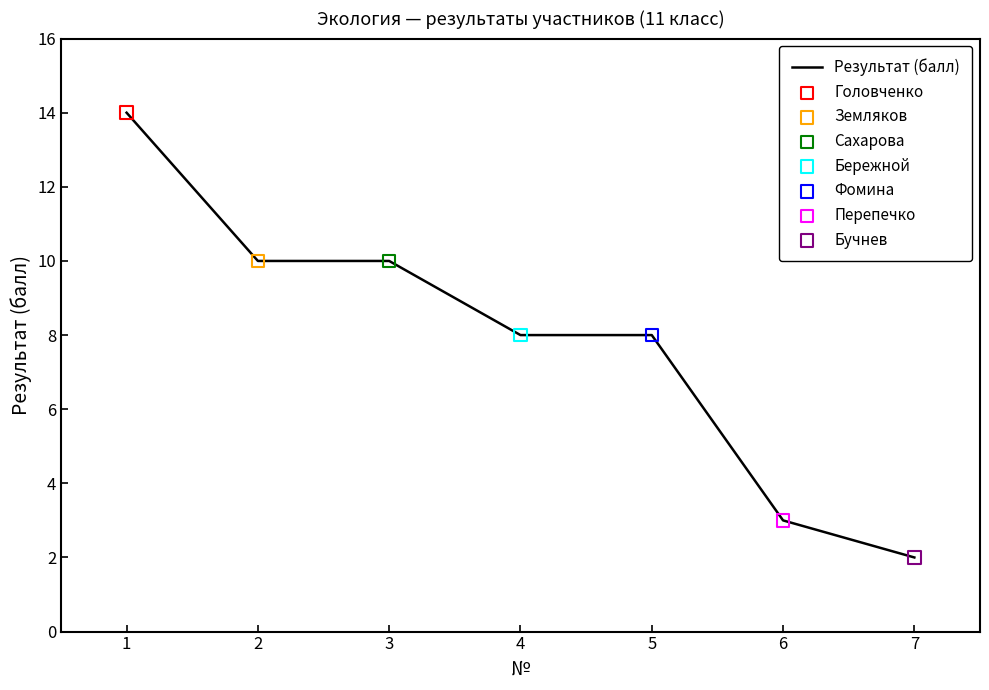

Which has a higher value, 7 or 6?

6